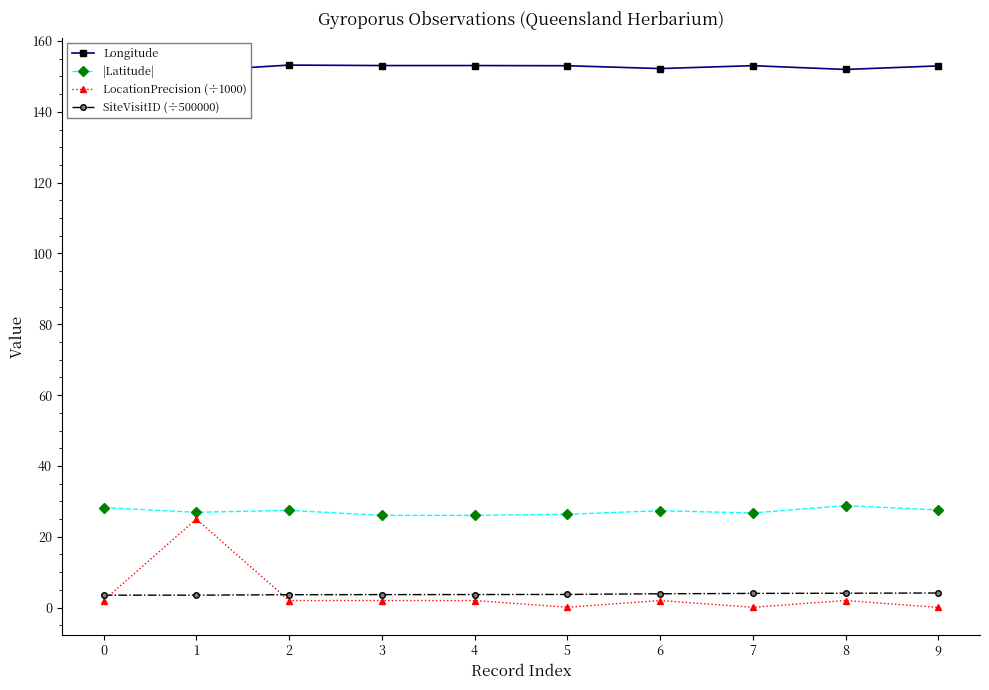

What is the sum of all Longitude values?

1527.3